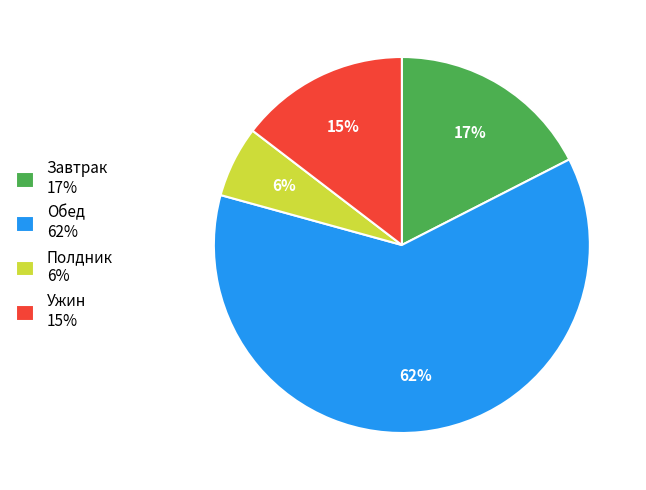

To the nearest percent, what is the difference between the Обед and Полдник slice percentages?

56%